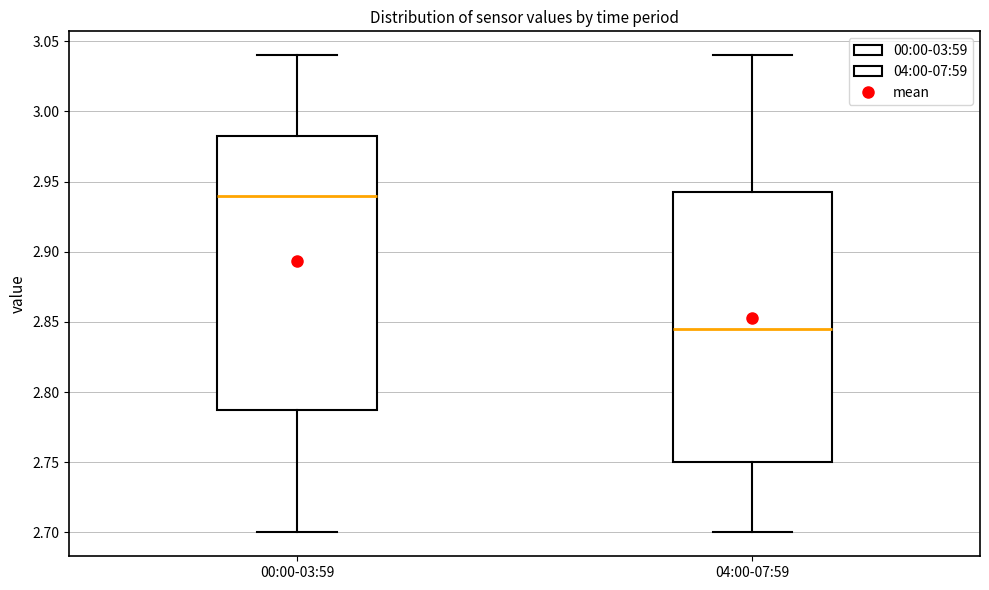

Reading left to right, transcribe this box plot: for each box, give where its median line is, the range the box spans, and where its two whiskers end, as read against the y-axis. The values are not printed on the chart, so give them approximately, as read against the axis.

00:00-03:59: median 2.940, box 2.790 to 2.985, whiskers 2.700 to 3.040
04:00-07:59: median 2.845, box 2.750 to 2.945, whiskers 2.700 to 3.040